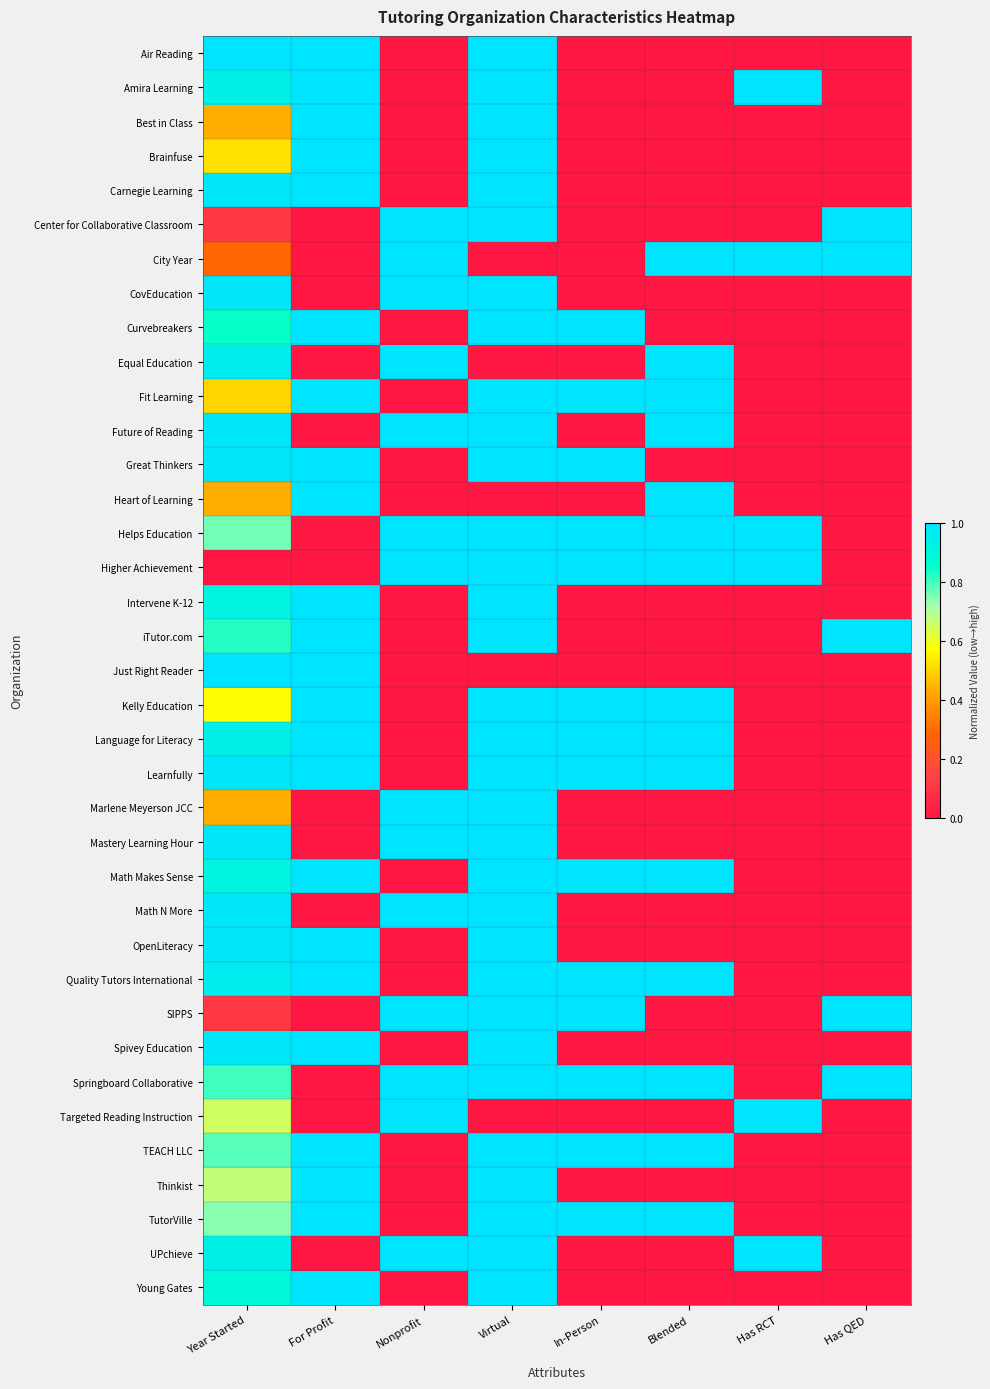

Count the number of categories in the chart.

8